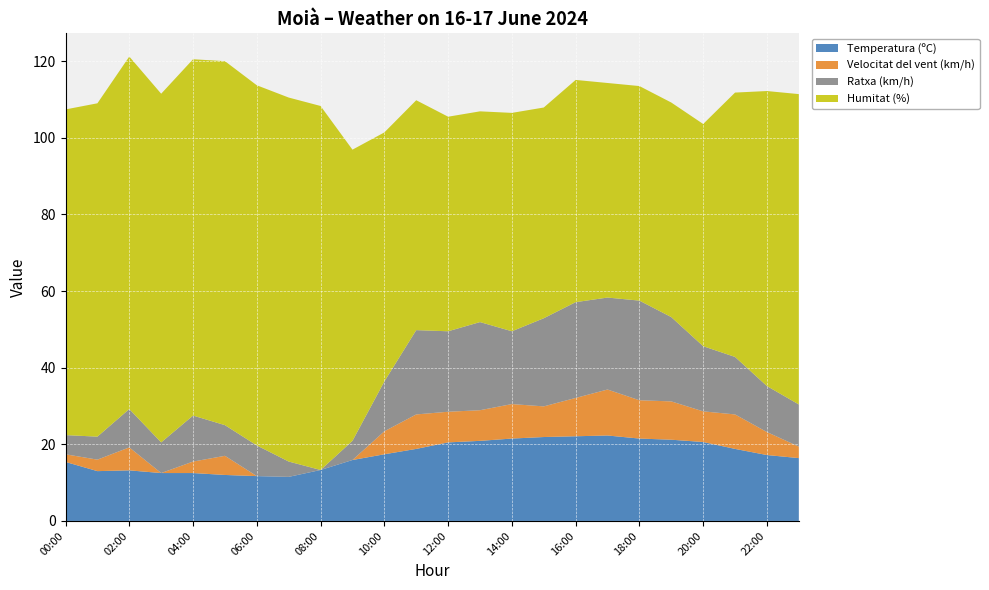

Reading left to right, list all the values displayed in this chart.

Temperatura (ºC): 00:00=15.4	01:00=13.0	02:00=13.2	03:00=12.5	04:00=12.5	05:00=12.0	06:00=11.7	07:00=11.5	08:00=13.3	09:00=15.9	10:00=17.4	11:00=18.8	12:00=20.5	13:00=20.9	14:00=21.5	15:00=21.9	16:00=22.1	17:00=22.3	18:00=21.5	19:00=21.2	20:00=20.6	21:00=18.8	22:00=17.2	23:00=16.4
Velocitat del vent (km/h): 00:00=2.0	01:00=3.0	02:00=6.0	03:00=0.0	04:00=3.0	05:00=5.0	06:00=0.0	07:00=0.0	08:00=0.0	09:00=0.0	10:00=6.0	11:00=9.0	12:00=8.0	13:00=8.0	14:00=9.0	15:00=8.0	16:00=10.0	17:00=12.0	18:00=10.0	19:00=10.0	20:00=8.0	21:00=9.0	22:00=6.0	23:00=3.0
Ratxa (km/h): 00:00=5.0	01:00=6.0	02:00=10.0	03:00=8.0	04:00=12.0	05:00=8.0	06:00=8.0	07:00=4.0	08:00=0.0	09:00=5.0	10:00=13.0	11:00=22.0	12:00=21.0	13:00=23.0	14:00=19.0	15:00=23.0	16:00=25.0	17:00=24.0	18:00=26.0	19:00=22.0	20:00=17.0	21:00=15.0	22:00=12.0	23:00=11.0
Humitat (%): 00:00=85.0	01:00=87.0	02:00=92.0	03:00=91.0	04:00=93.0	05:00=95.0	06:00=94.0	07:00=95.0	08:00=95.0	09:00=76.0	10:00=65.0	11:00=60.0	12:00=56.0	13:00=55.0	14:00=57.0	15:00=55.0	16:00=58.0	17:00=56.0	18:00=56.0	19:00=56.0	20:00=58.0	21:00=69.0	22:00=77.0	23:00=81.0